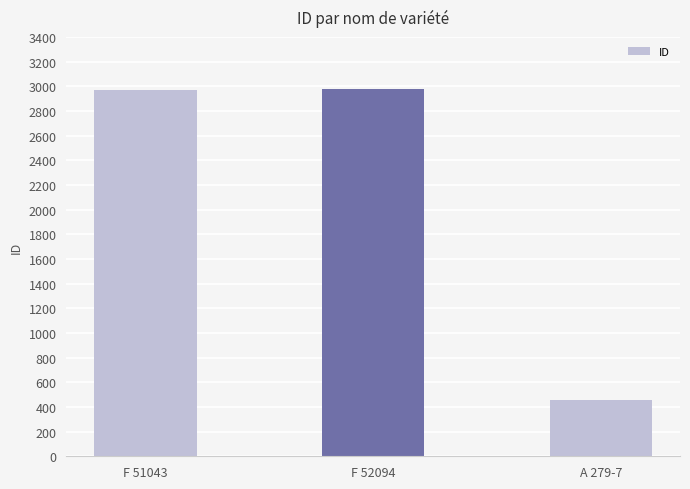

The chart shows a value of 244 at A 279-7. True or false?

False